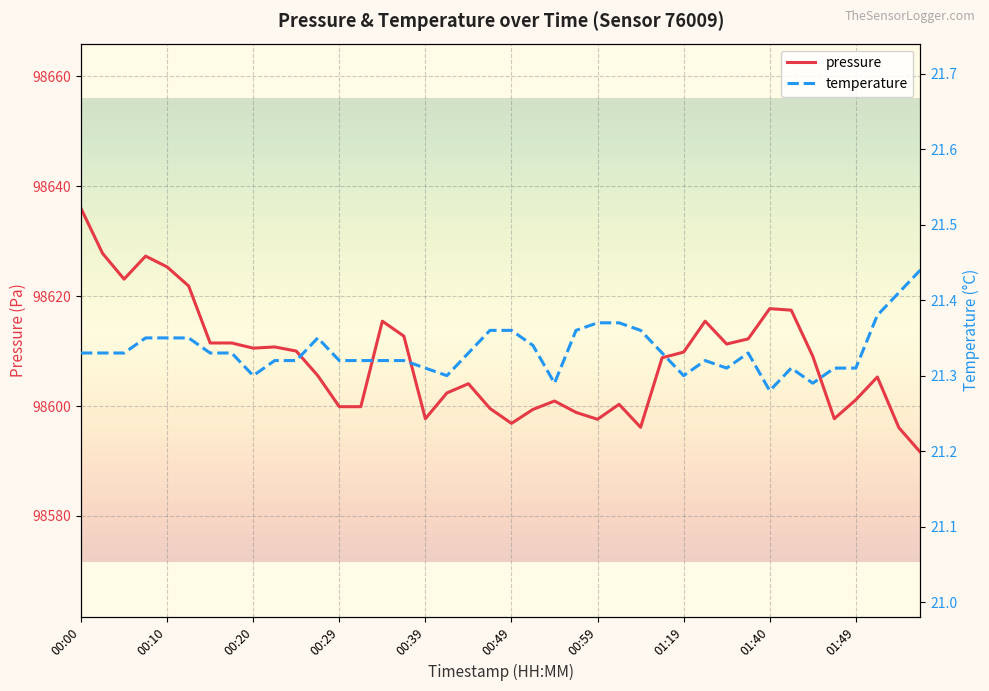

True or false: pressure has a value of 98610.5 at 00:20.

True